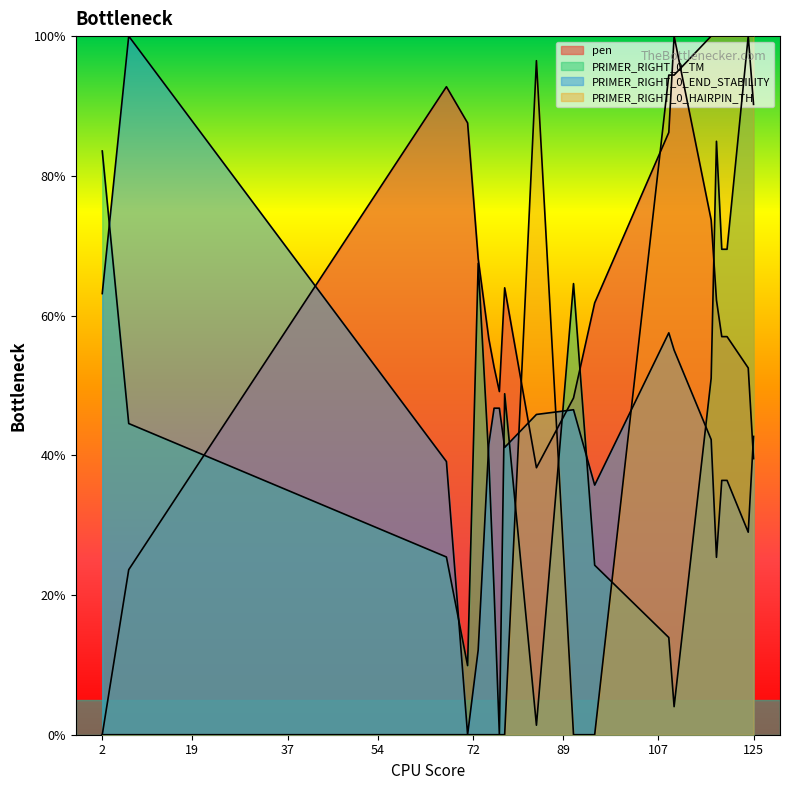

At which category is the sum across all series the highest?

124